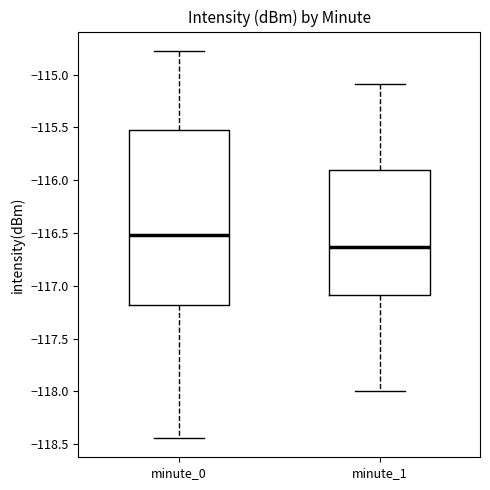

Where does the median line of the box for minute_1 sit on the y-axis? The values are not printed on the chart, so give them approximately, as read against the axis.

-116.65